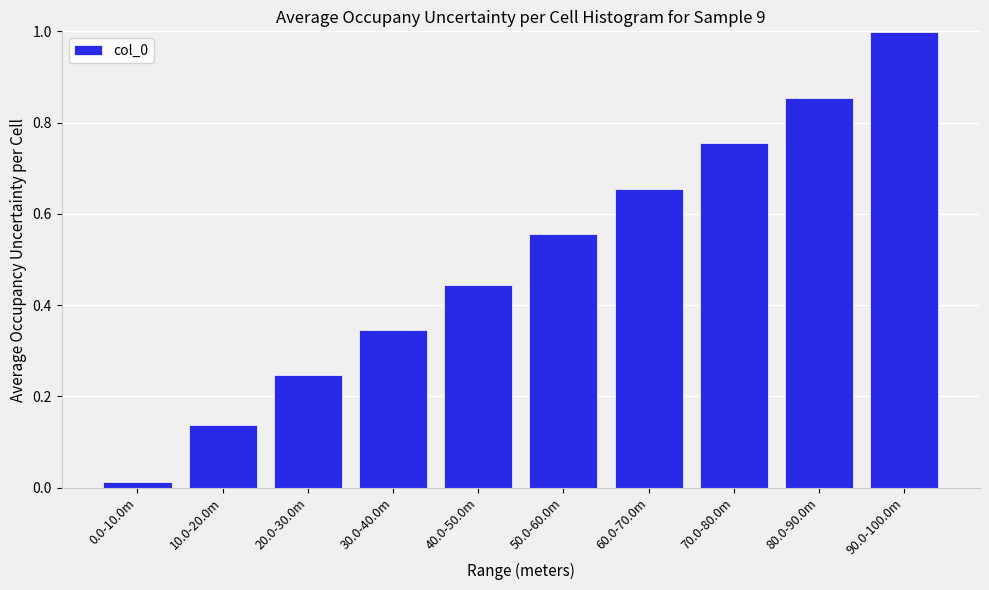

What is the sum of all values?

5.0